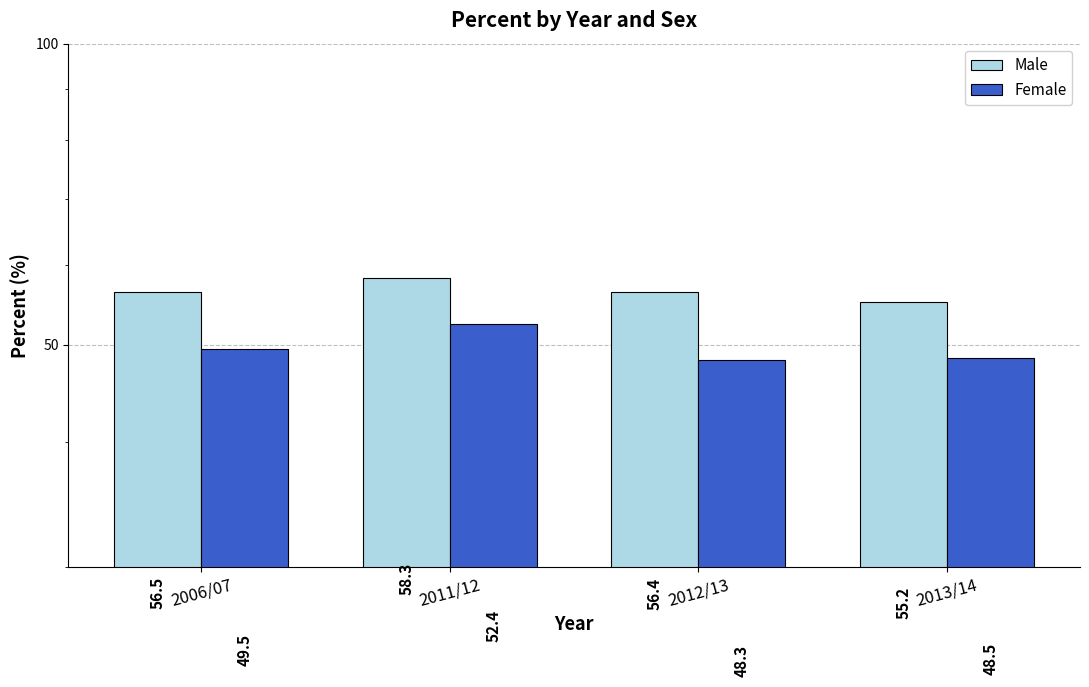

Rank the categories by Male value from lowest to highest.

2013/14, 2012/13, 2006/07, 2011/12